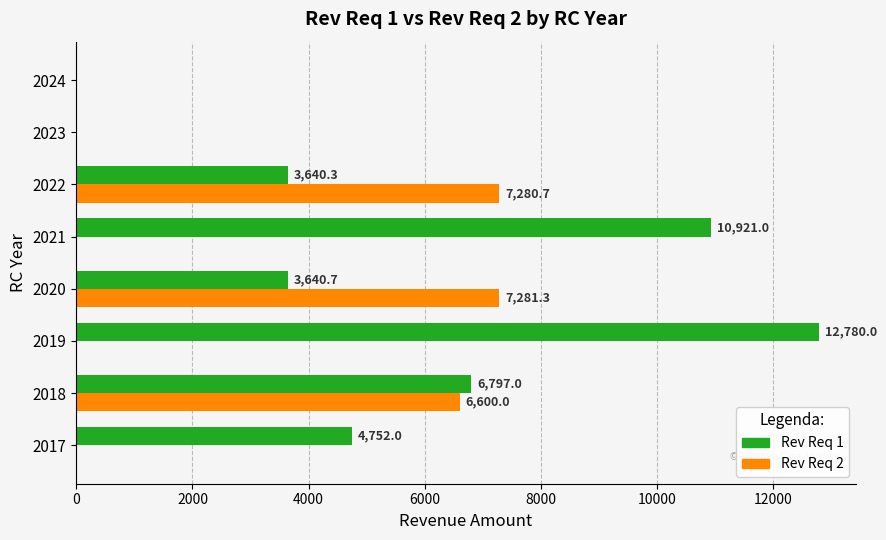

Which series changed the most between 2018 and 2024?

Rev Req 1